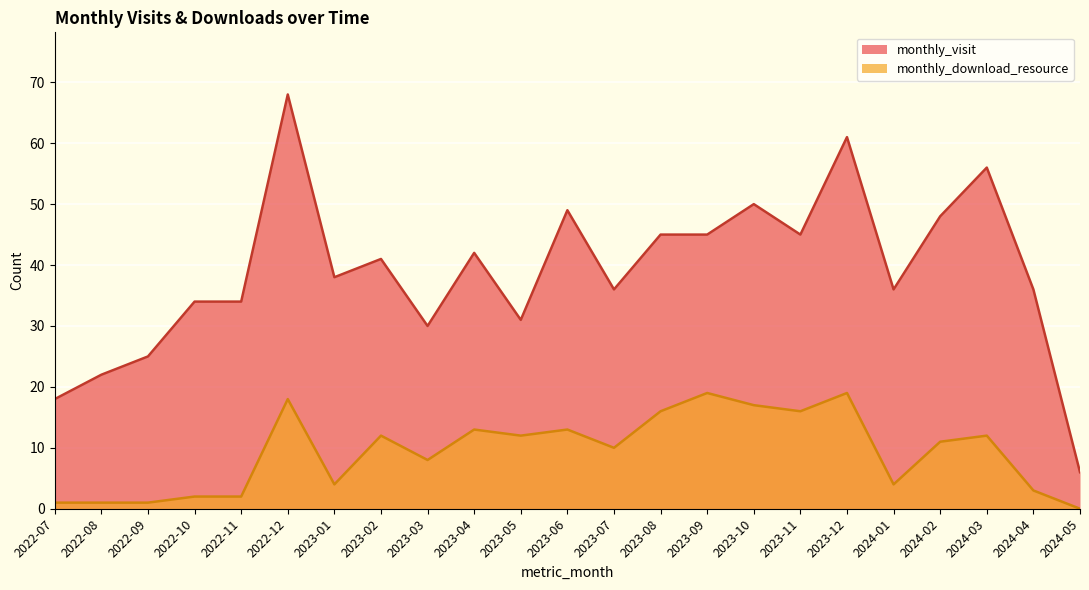

What are all the series names shown in the legend?

monthly_visit, monthly_download_resource